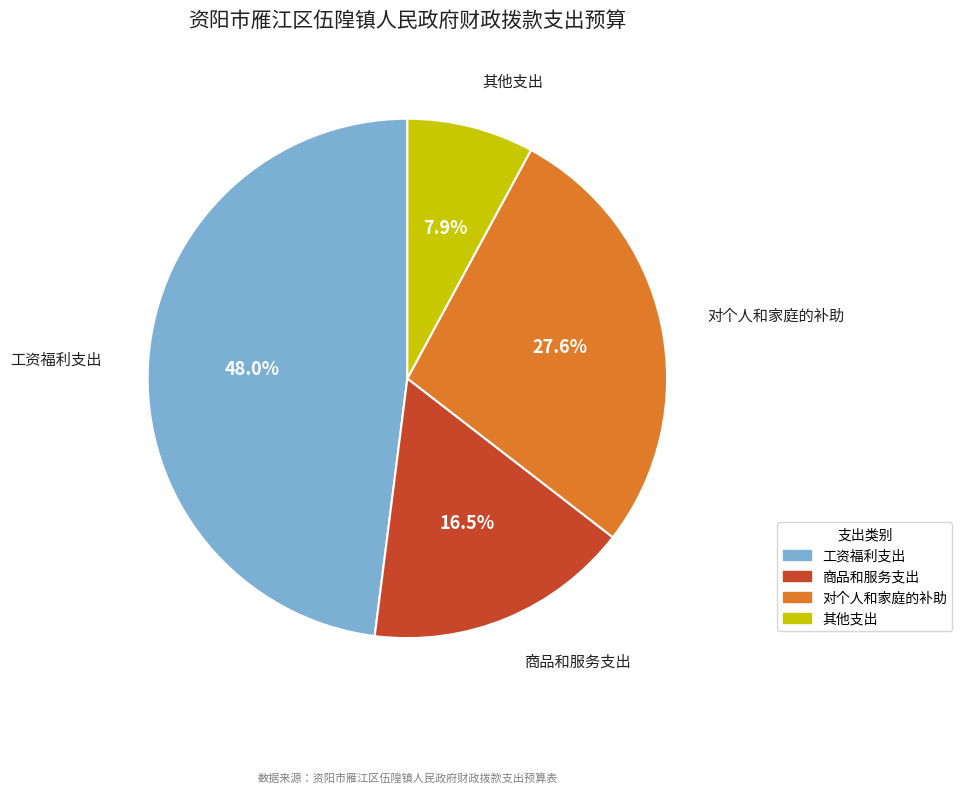

How many slices are in this pie chart?

4